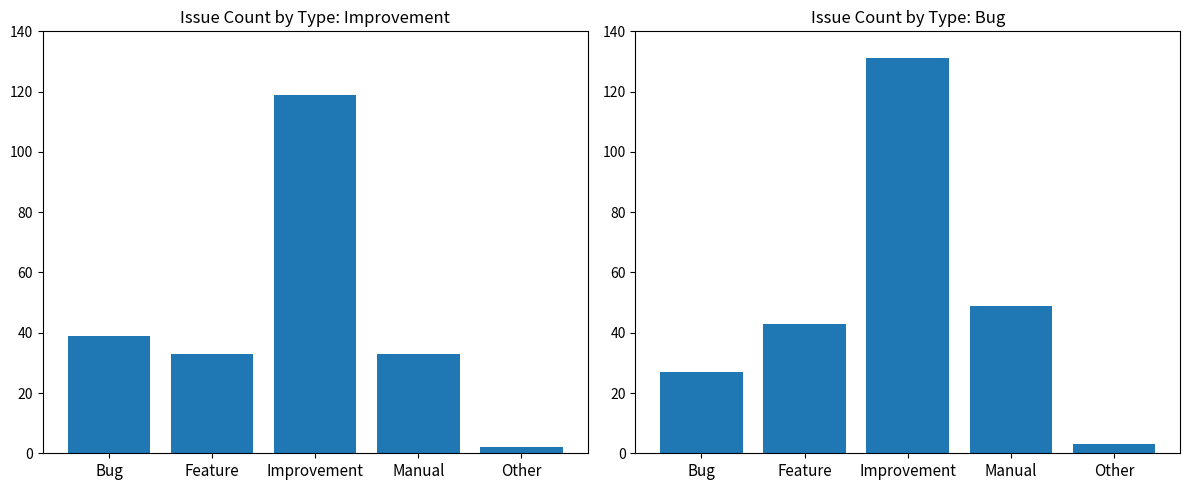

True or false: Count (Panel 1) has a value of 16 at Bug.

False